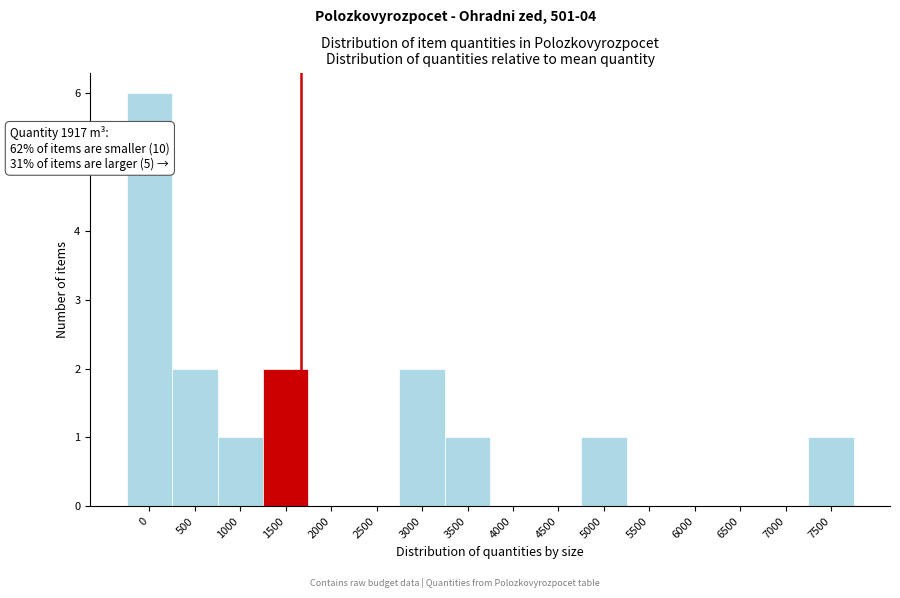

Reading left to right, list all the values displayed in this chart.

0=6	500=2	1000=1	1500=2	2000=0	2500=0	3000=2	3500=1	4000=0	4500=0	5000=1	5500=0	6000=0	6500=0	7000=0	7500=1